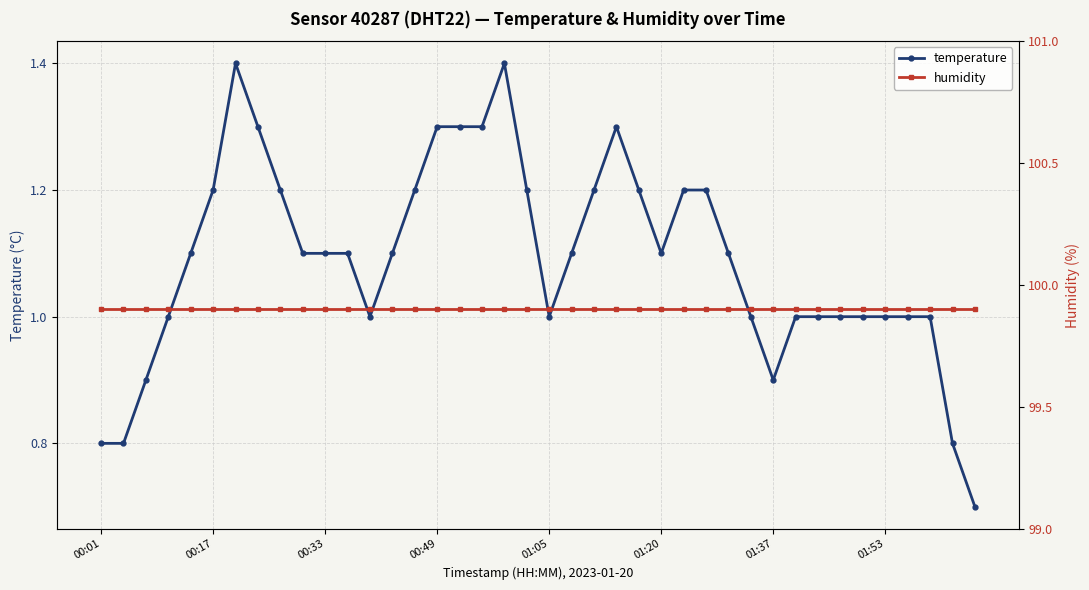

Which series has the widest spread of values?

temperature